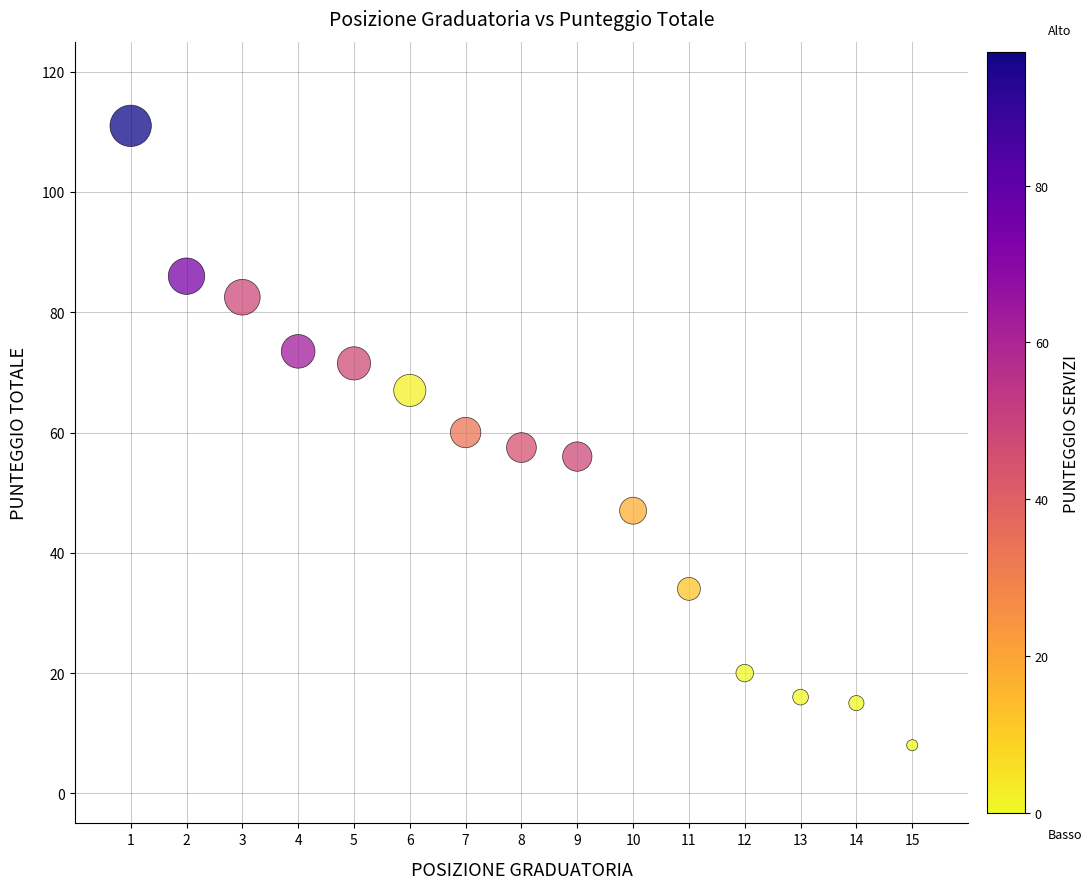

What is the range of Y values (max minus min)?

103.0